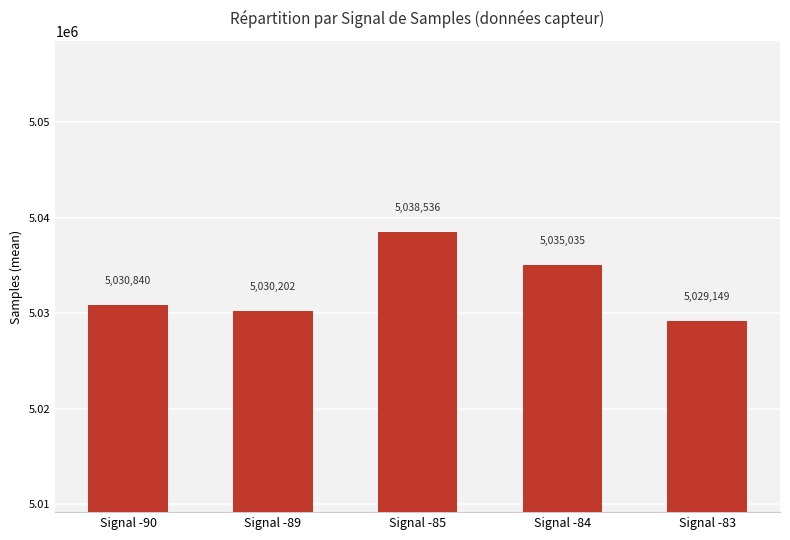

Reading right to left, what are all the values shown in this chart?

5029149	5035035	5038536	5030202	5030840